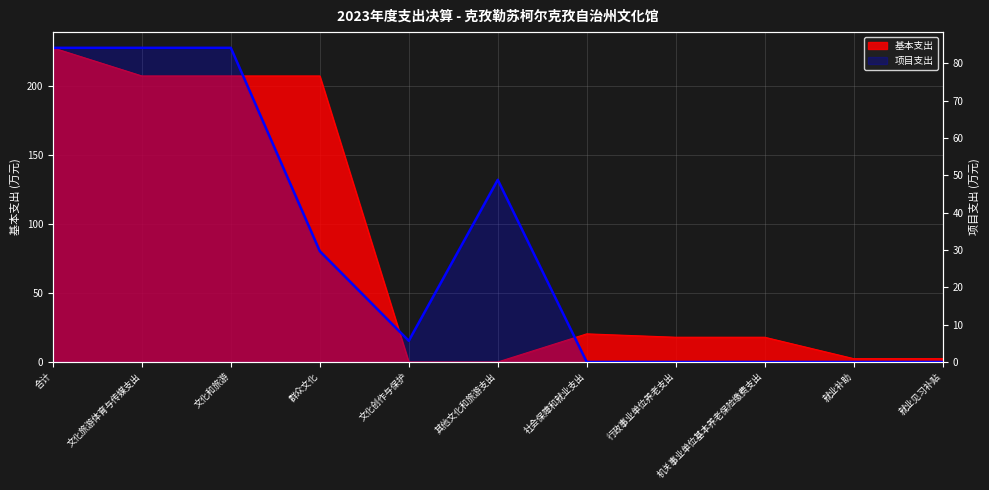

The chart shows a value of 20.4 at 群众文化. True or false?

False